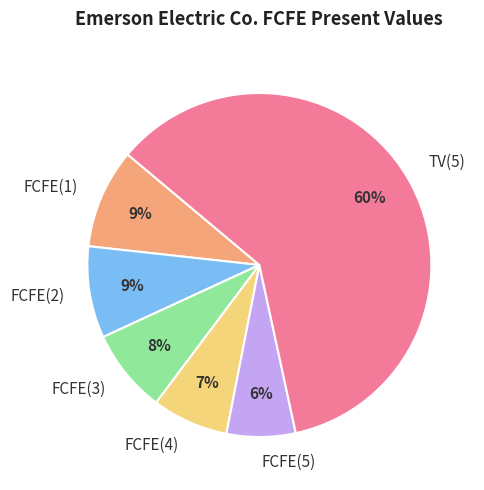

The FCFE(1) slice represents 9% of the pie. True or false?

True